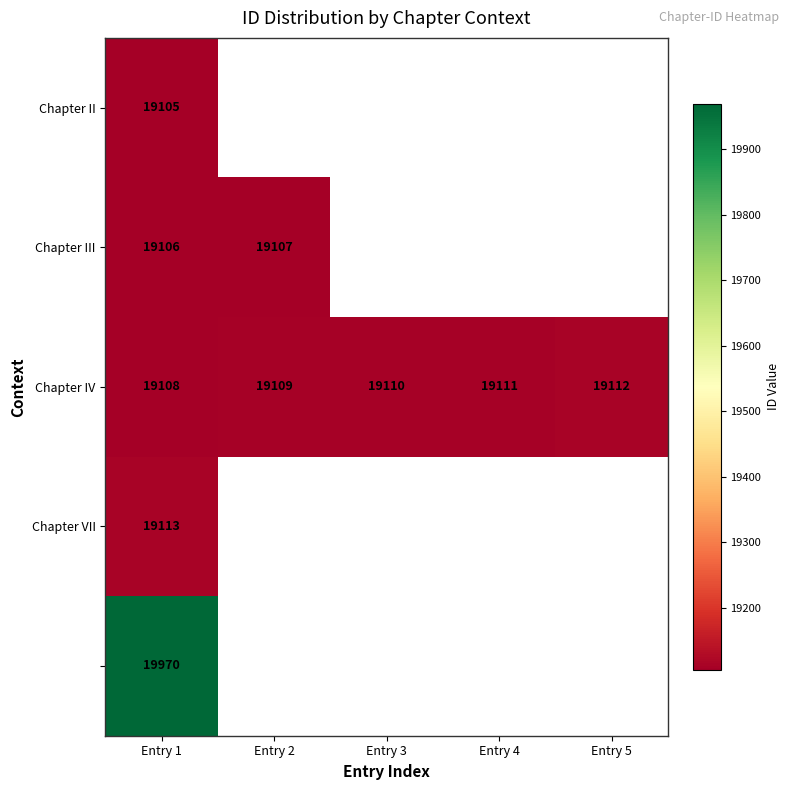

Is the value of Chapter II at Entry 1 greater than the value of Chapter VII at Entry 1?

No